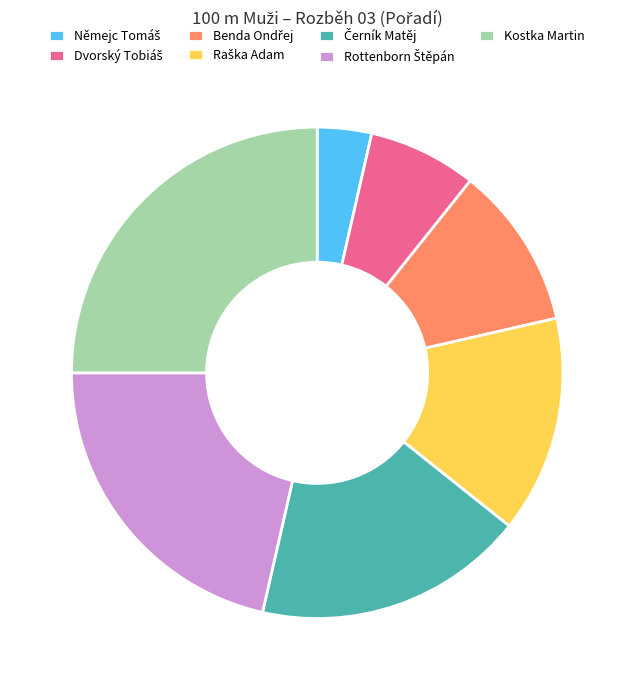

What is the largest slice in the pie chart?

Kostka Martin